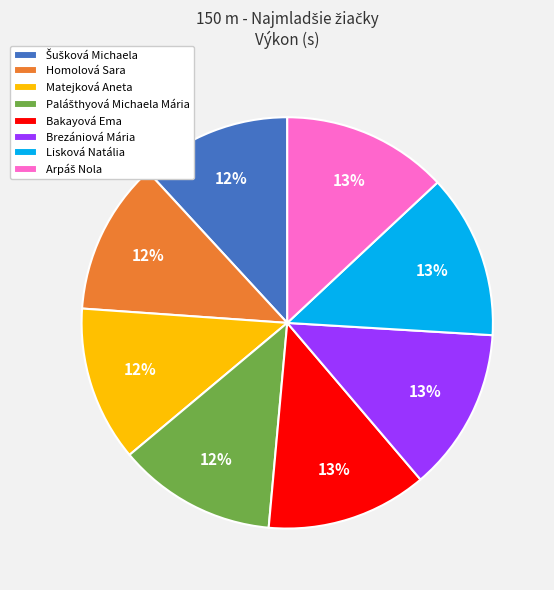

True or false: Brezániová Mária accounts for 13% of the total.

True